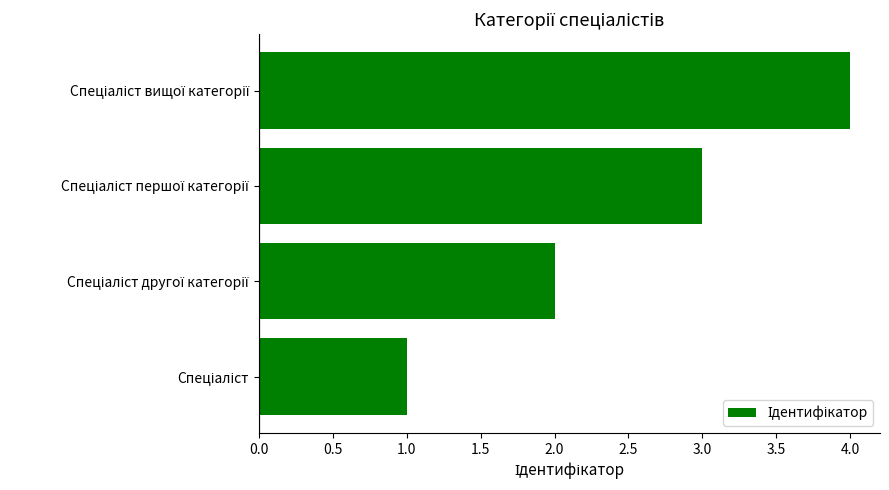

What is the difference between the maximum and minimum values?

3